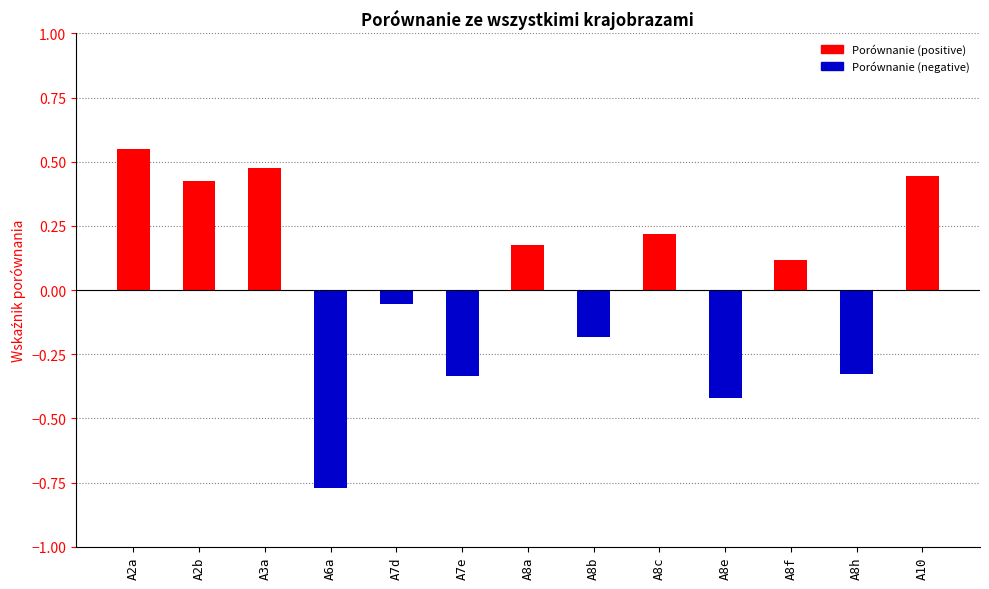

At how many categories does at least one series exceed 0?

7